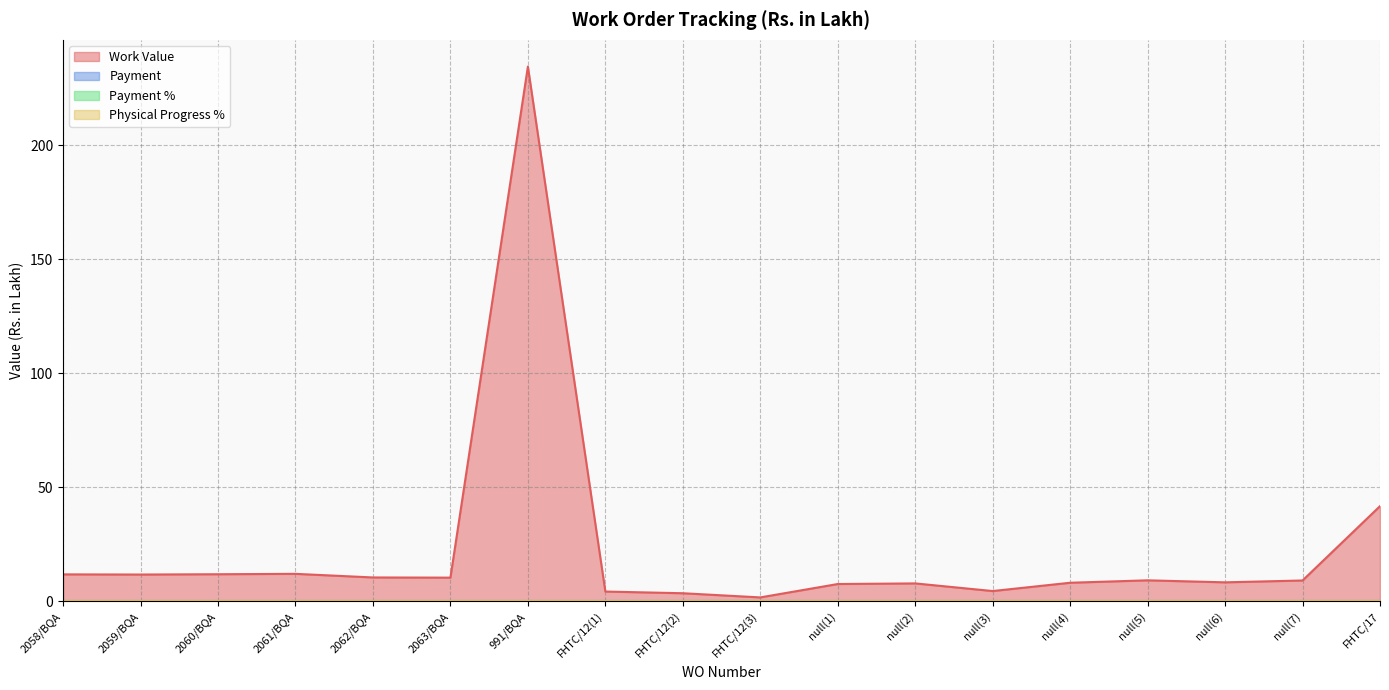

What position from the right is null(4)?

5